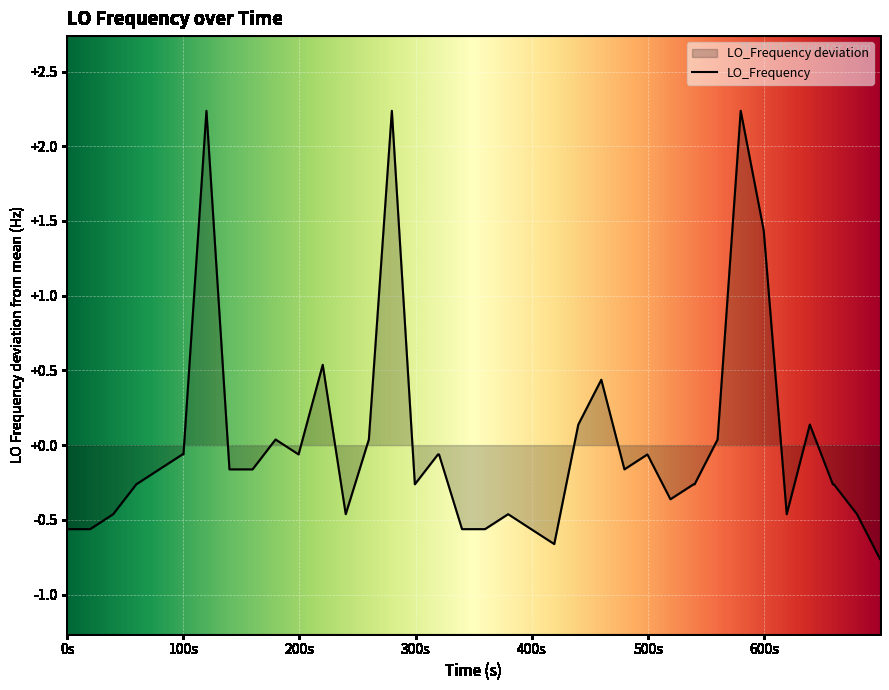

What is the greatest value displayed?

2.2